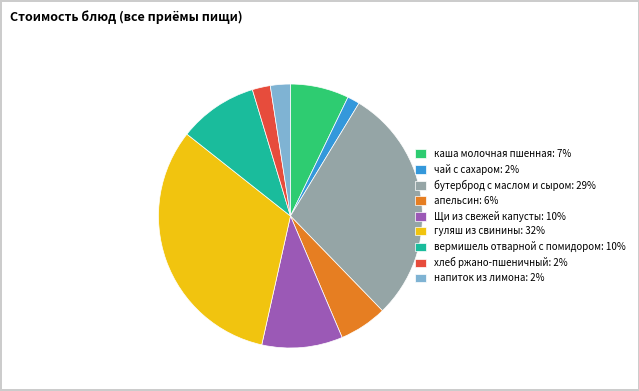

The апельсин: 6% slice represents 19% of the pie. True or false?

False